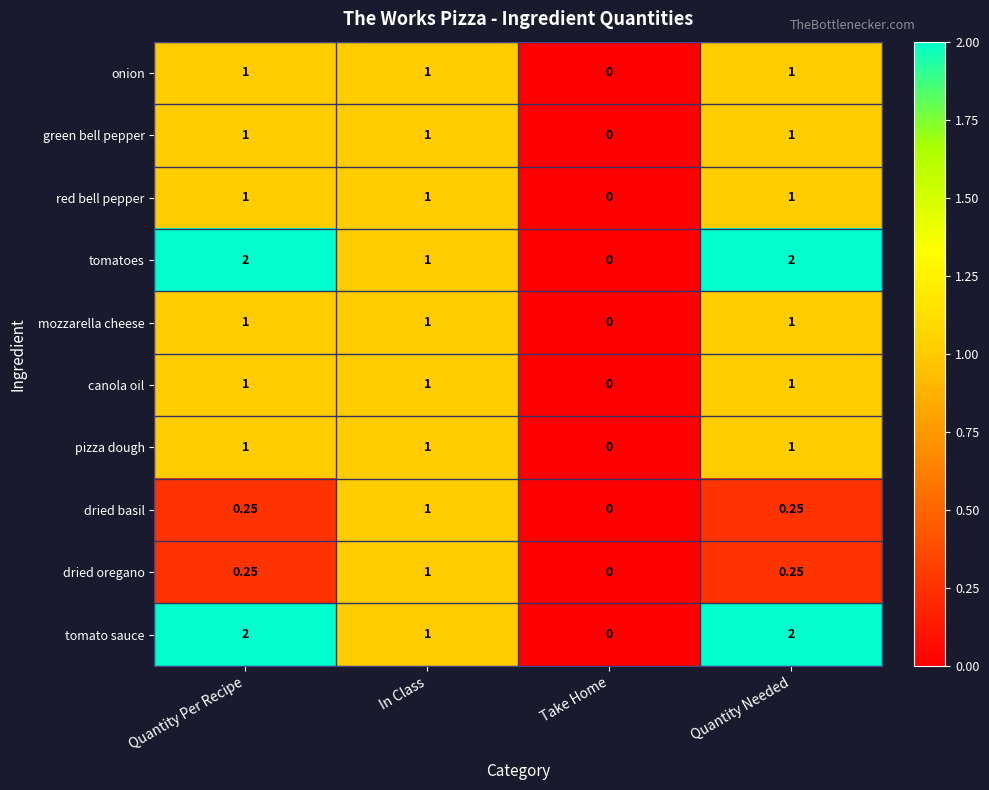

How many values in the red bell pepper series are below 1?

1